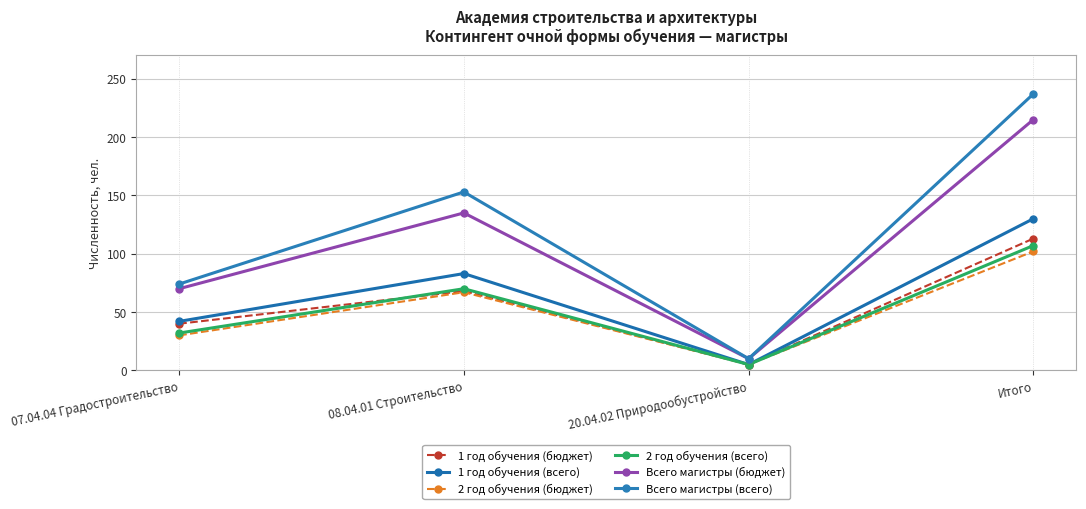

What is the maximum value for Всего магистры (бюджет)?

215